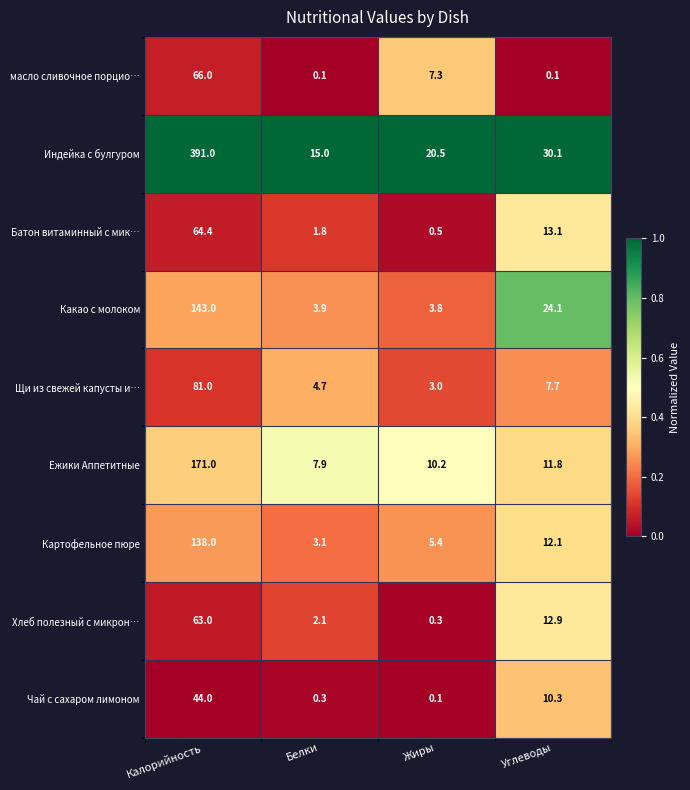

What is the total value across all series at Углеводы?

122.2